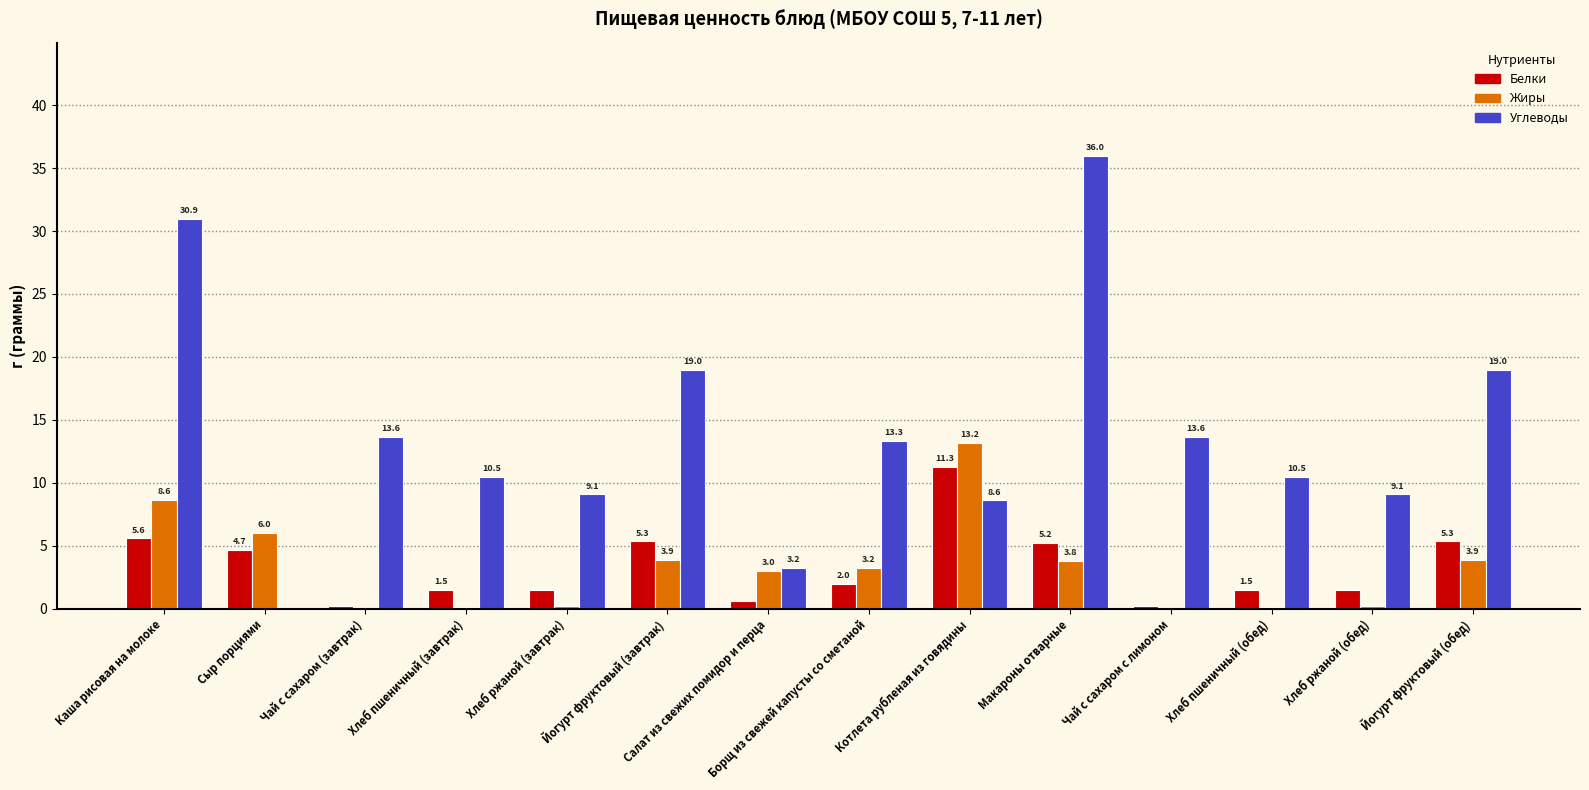

True or false: Белки has a value of 1.5 at Хлеб пшеничный (завтрак).

True